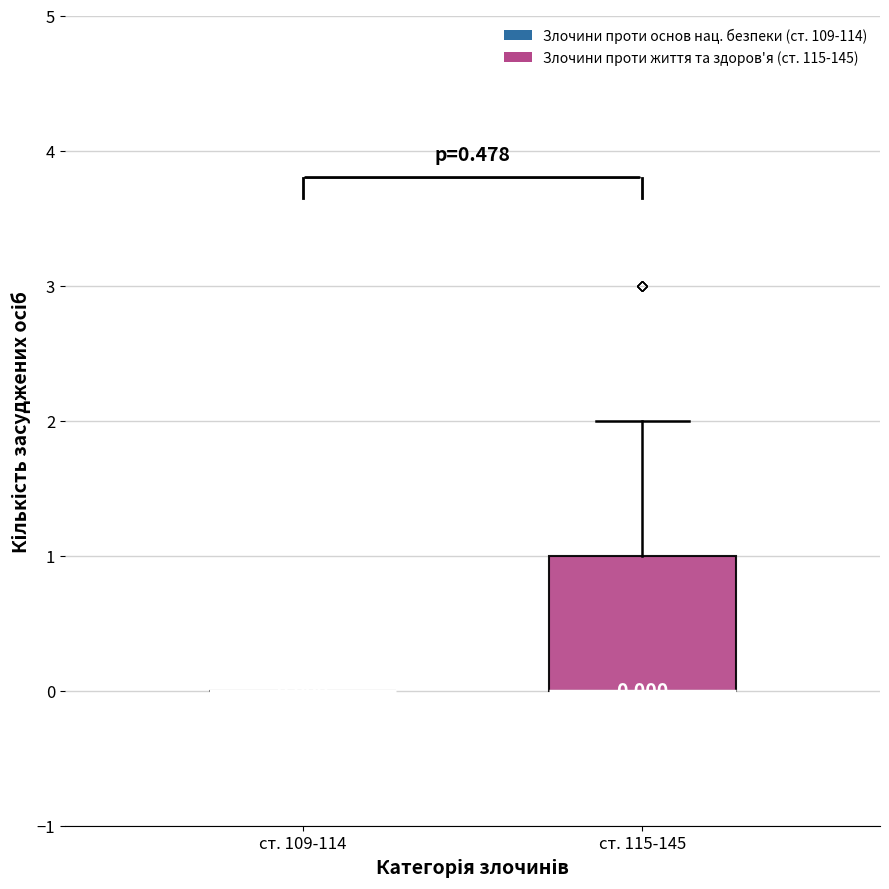

Which box is the tallest, from its lower edge to its upper edge?

ст. 115-145